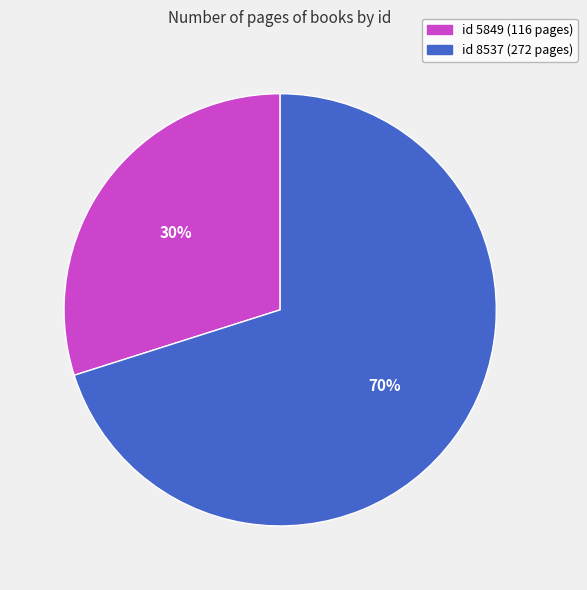

How many segments does this pie chart have?

2